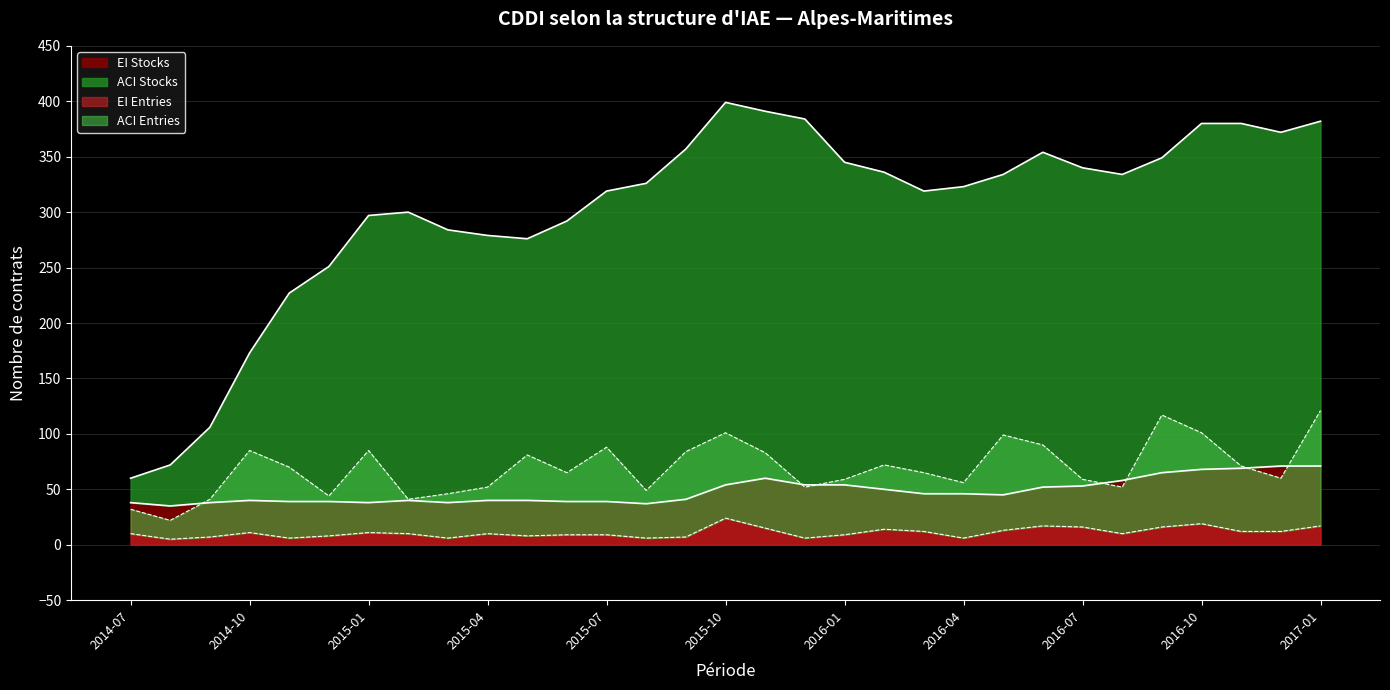

Reading right to left, list all the values displayed in this chart.

ACI Stocks: 382	372	380	380	349	334	340	354	334	323	319	336	345	384	391	399	357	326	319	292	276	279	284	300	297	251	227	173	106	72	60
EI Stocks: 71	71	69	68	65	58	53	52	45	46	46	50	54	54	60	54	41	37	39	39	40	40	38	40	38	39	39	40	38	35	38
ACI Entries: 121	60	71	101	117	52	59	90	99	56	65	72	59	52	83	101	84	49	88	65	81	52	46	41	85	44	70	85	41	22	32
EI Entries: 17	12	12	19	16	10	16	17	13	6	12	14	9	6	15	24	7	6	9	9	8	10	6	10	11	8	6	11	7	5	10